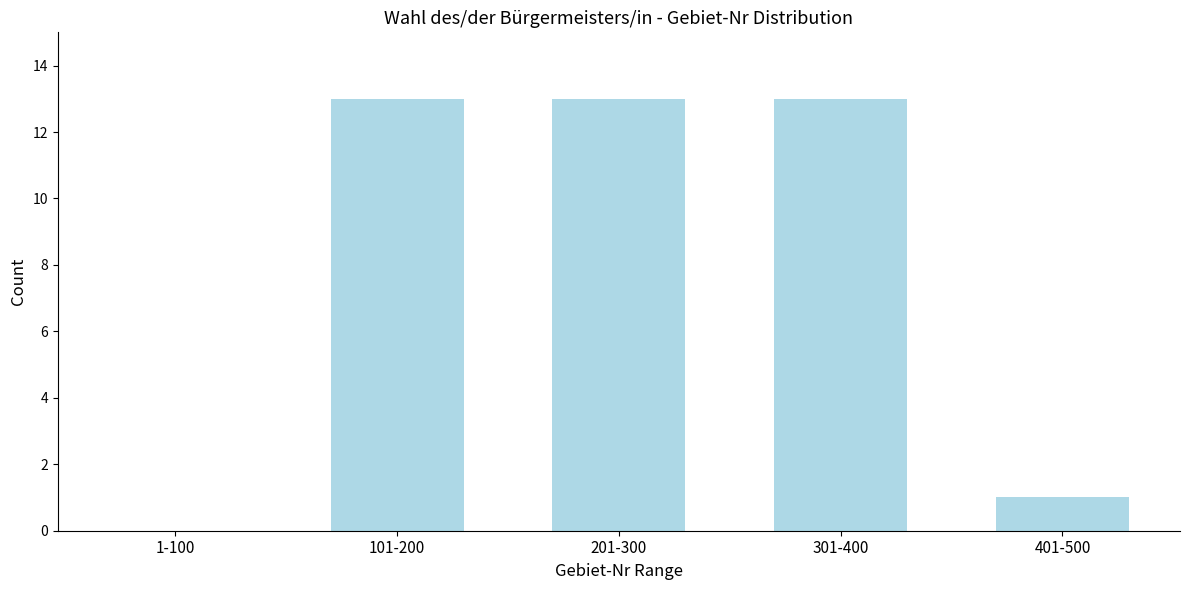

Reading right to left, what are all the values shown in this chart?

401-500=1	301-400=13	201-300=13	101-200=13	1-100=0